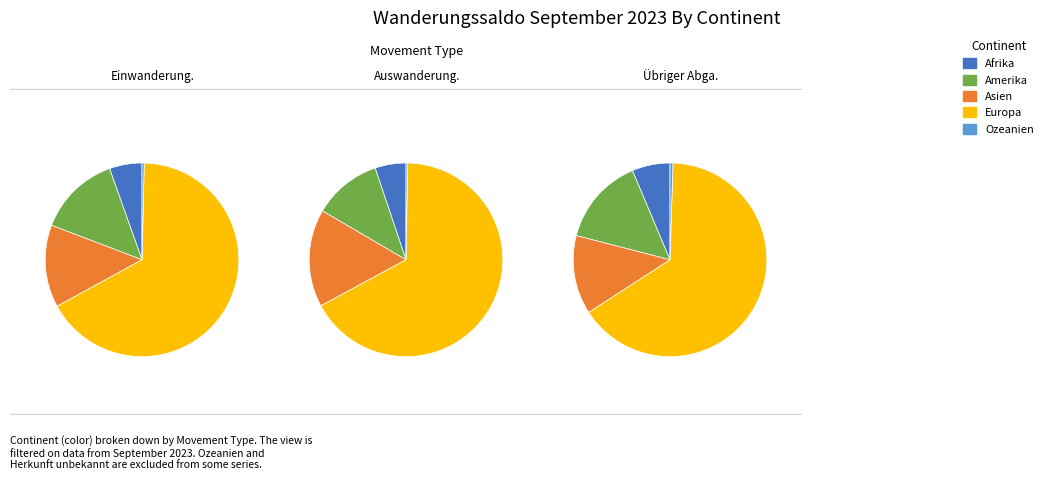

Is there any slice that represents more than half of the pie?

Yes